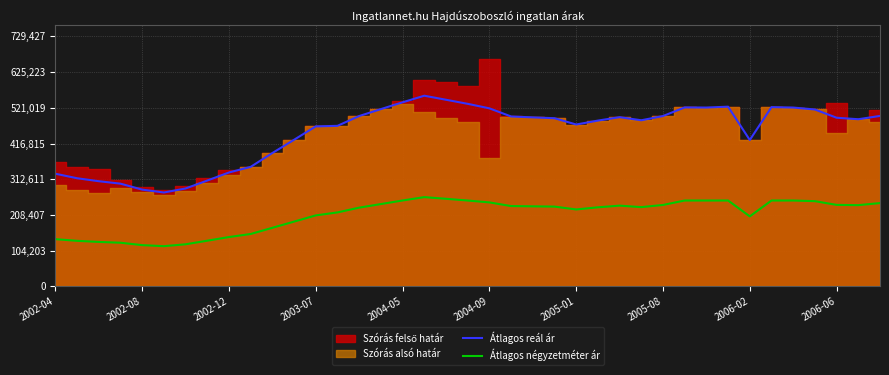

What is the smallest value displayed?

117064